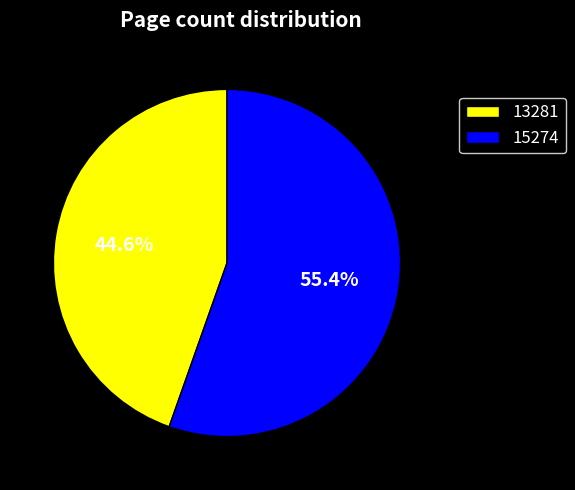

True or false: 13281 accounts for 45% of the total.

True